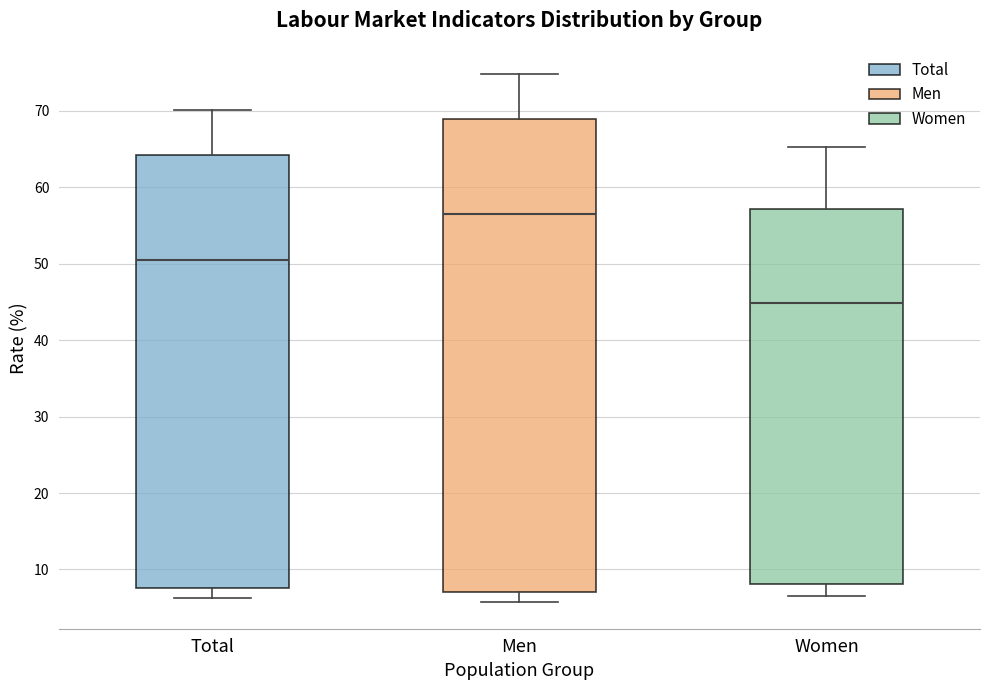

Reading left to right, transcribe this box plot: for each box, give where its median line is, the range the box spans, and where its two whiskers end, as read against the y-axis. The values are not printed on the chart, so give them approximately, as read against the axis.

Total: median 51, box 8 to 64, whiskers 6 to 70
Men: median 57, box 7 to 69, whiskers 6 to 75
Women: median 45, box 8 to 57, whiskers 7 to 65